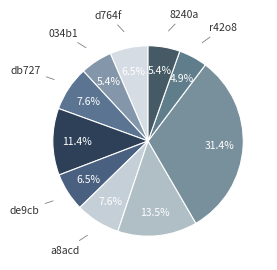

To the nearest percent, what is the difference between the largest and smallest slice percentages?

26%